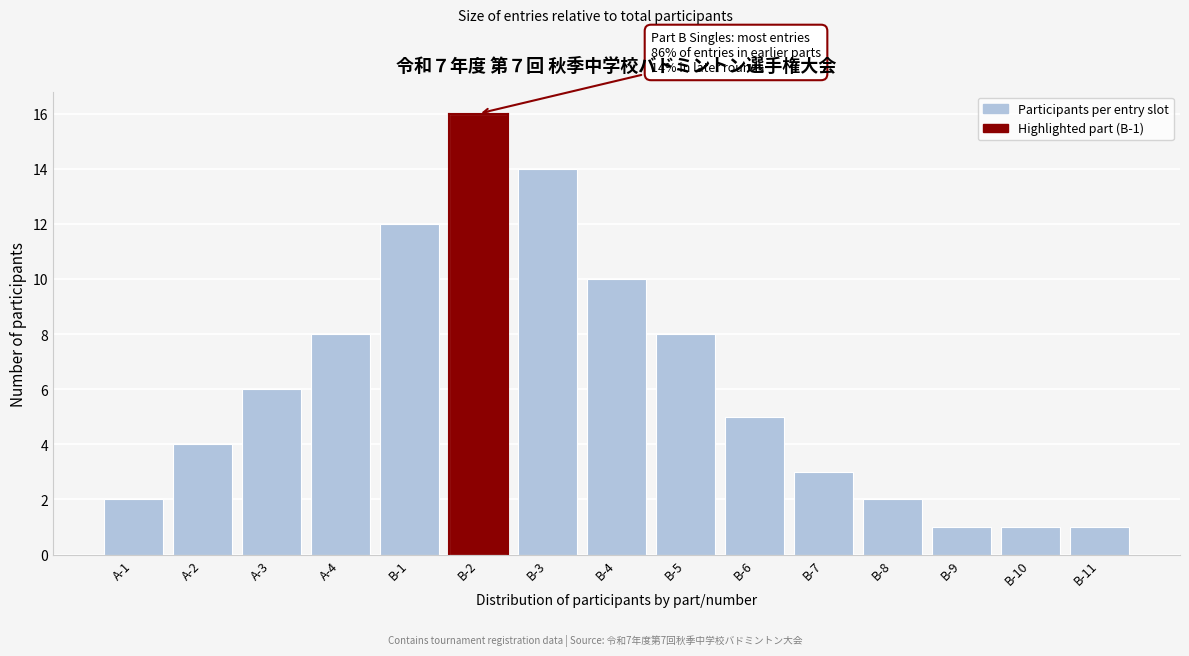

Reading left to right, transcribe all the data shown in this chart.

2	4	6	8	12	16	14	10	8	5	3	2	1	1	1